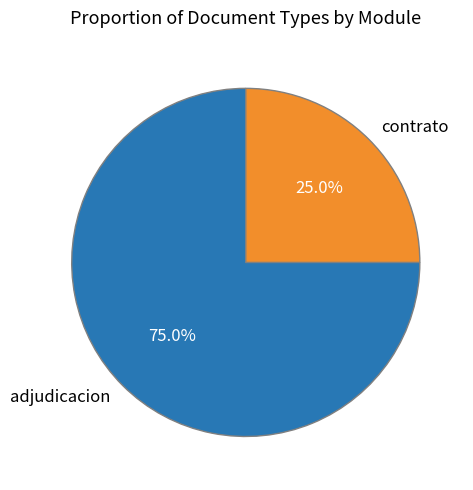

Which has a higher value, adjudicacion or contrato?

adjudicacion